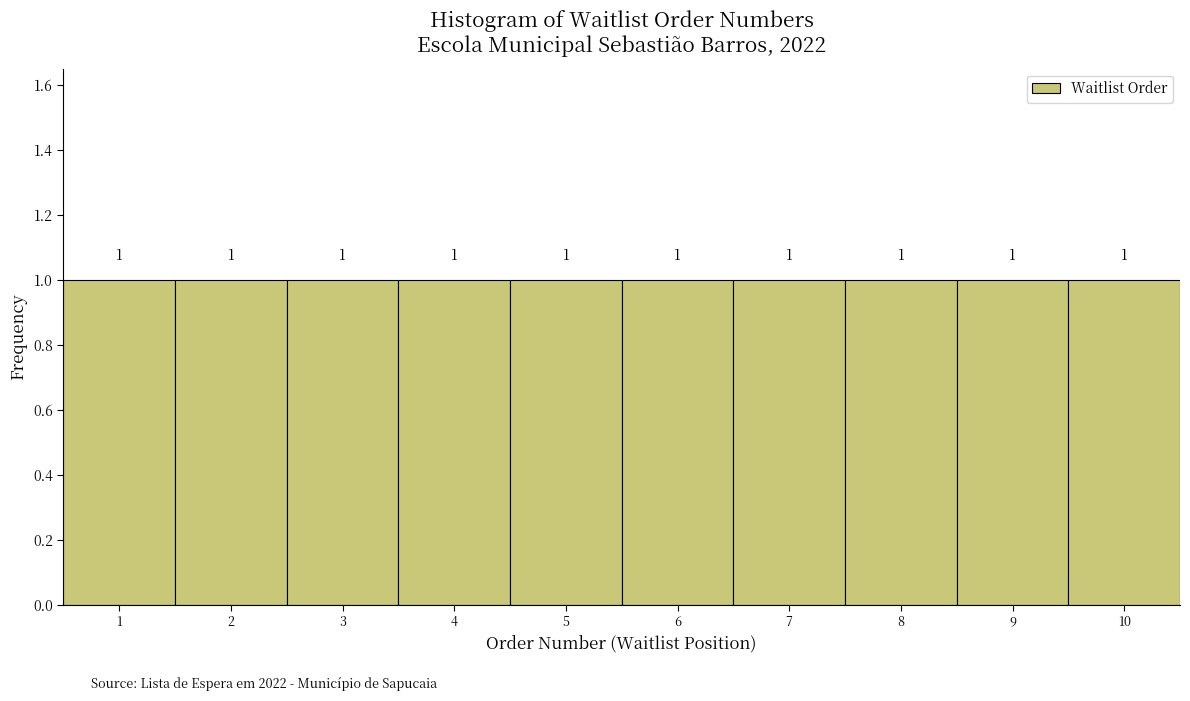

Reading left to right, list every bar in this chart as the range it spans on the x-axis followed by its height.

0.5 to 1.5: 1
1.5 to 2.5: 1
2.5 to 3.5: 1
3.5 to 4.5: 1
4.5 to 5.5: 1
5.5 to 6.5: 1
6.5 to 7.5: 1
7.5 to 8.5: 1
8.5 to 9.5: 1
9.5 to 10.5: 1